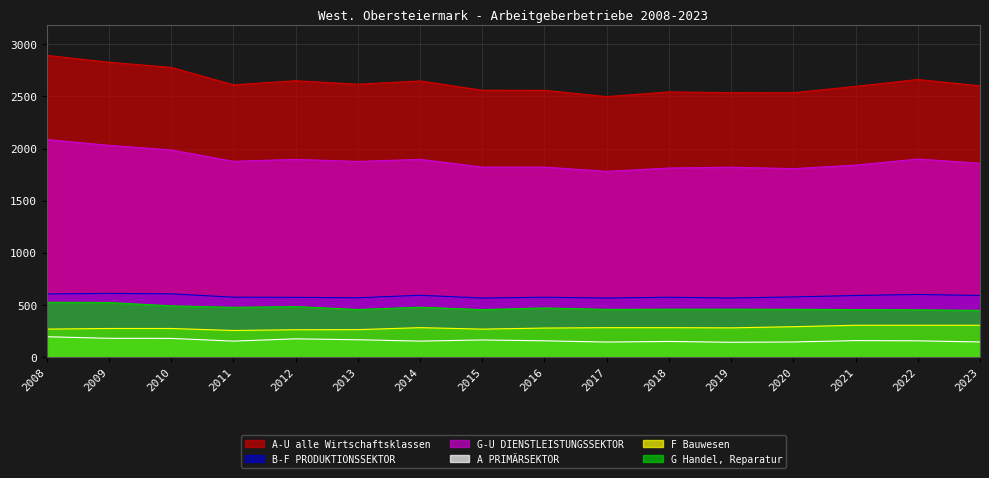

Where is the first local maximum for A PRIMÄRSEKTOR?

2012